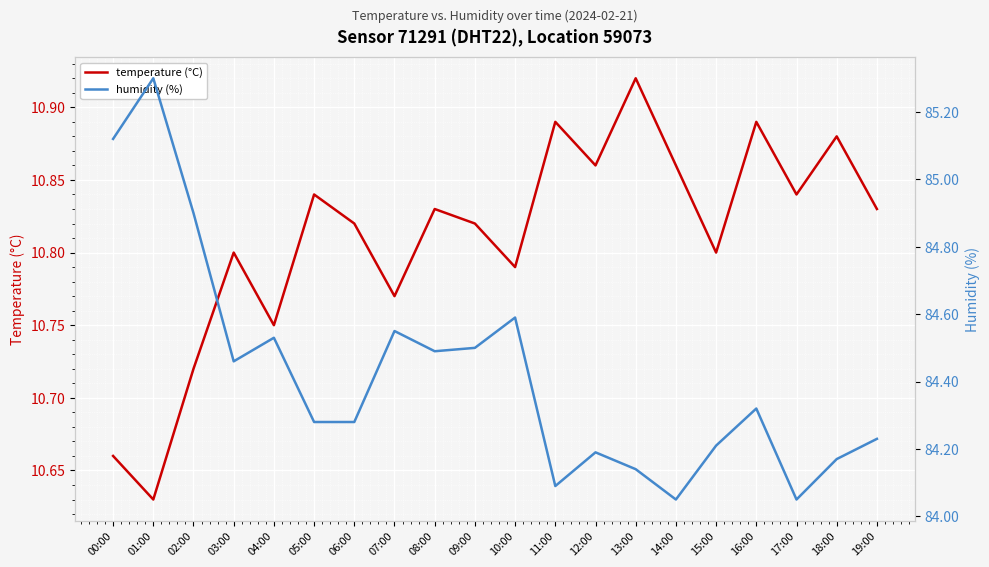

Between 03:00 and 17:00, which series saw the biggest shift?

humidity (%)